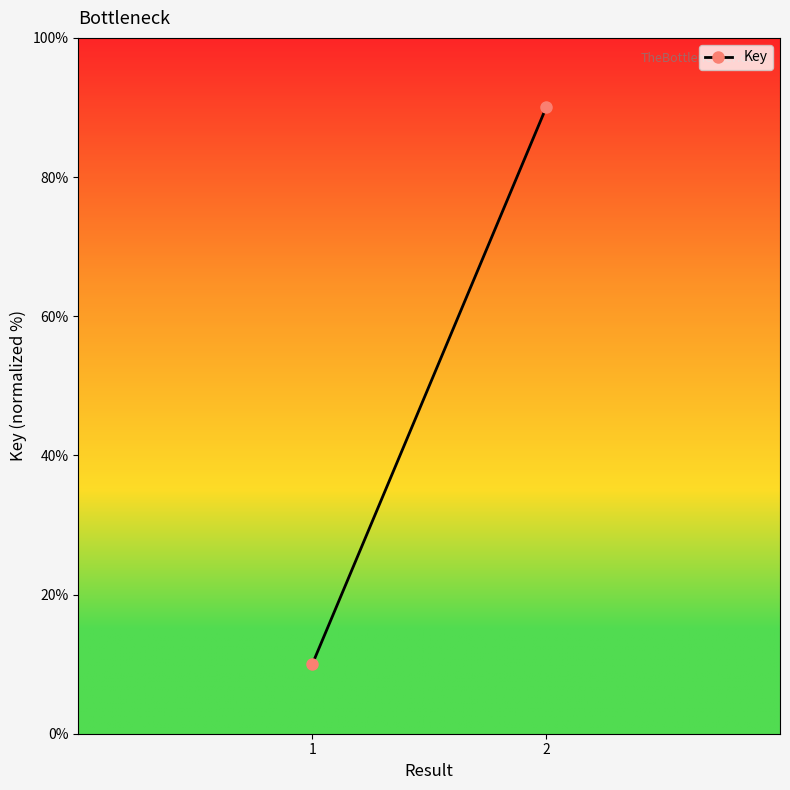

What is the value of the 1st point from the left?

10